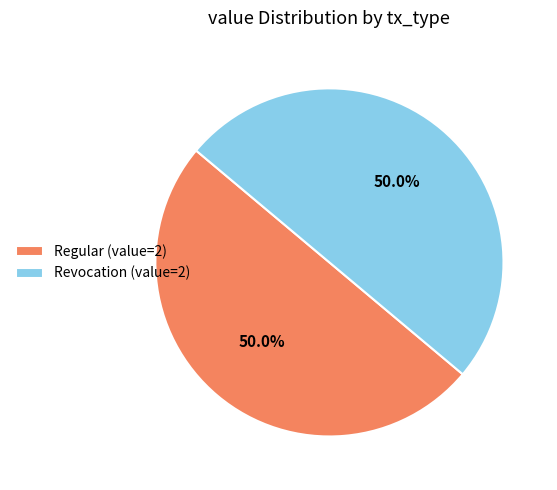

What is the total percentage of Revocation (value=2) and Regular (value=2)?

100.0%